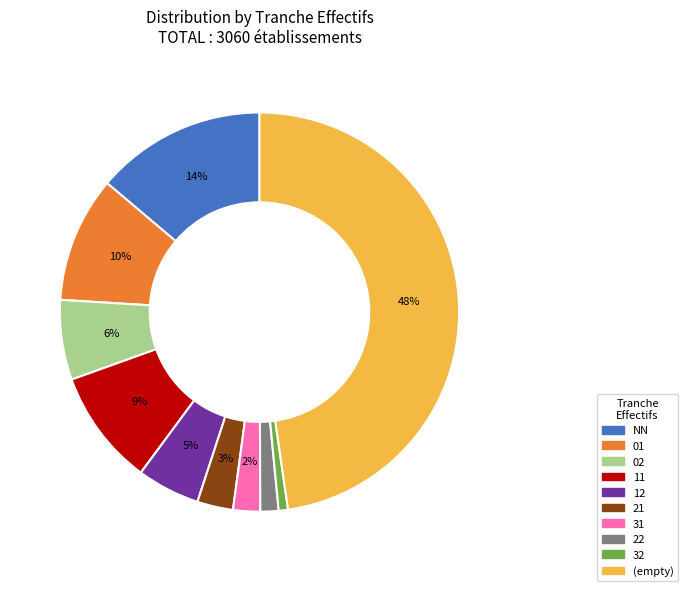

Between NN and 12, which is larger?

NN